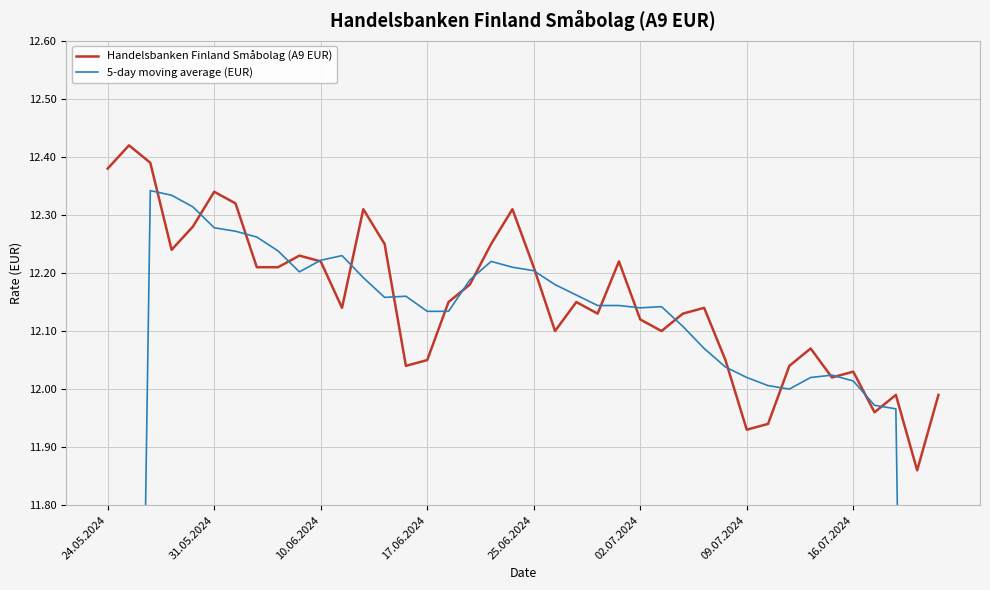

What is the highest value of the 5-day moving average (EUR) series?

12.3